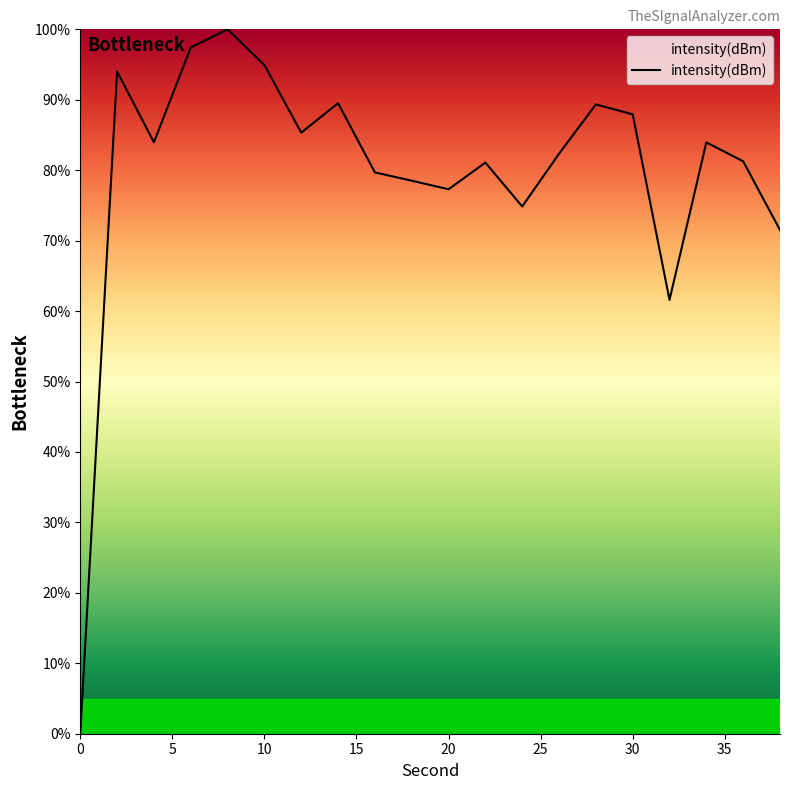

What is the maximum value shown in the chart?

100.0